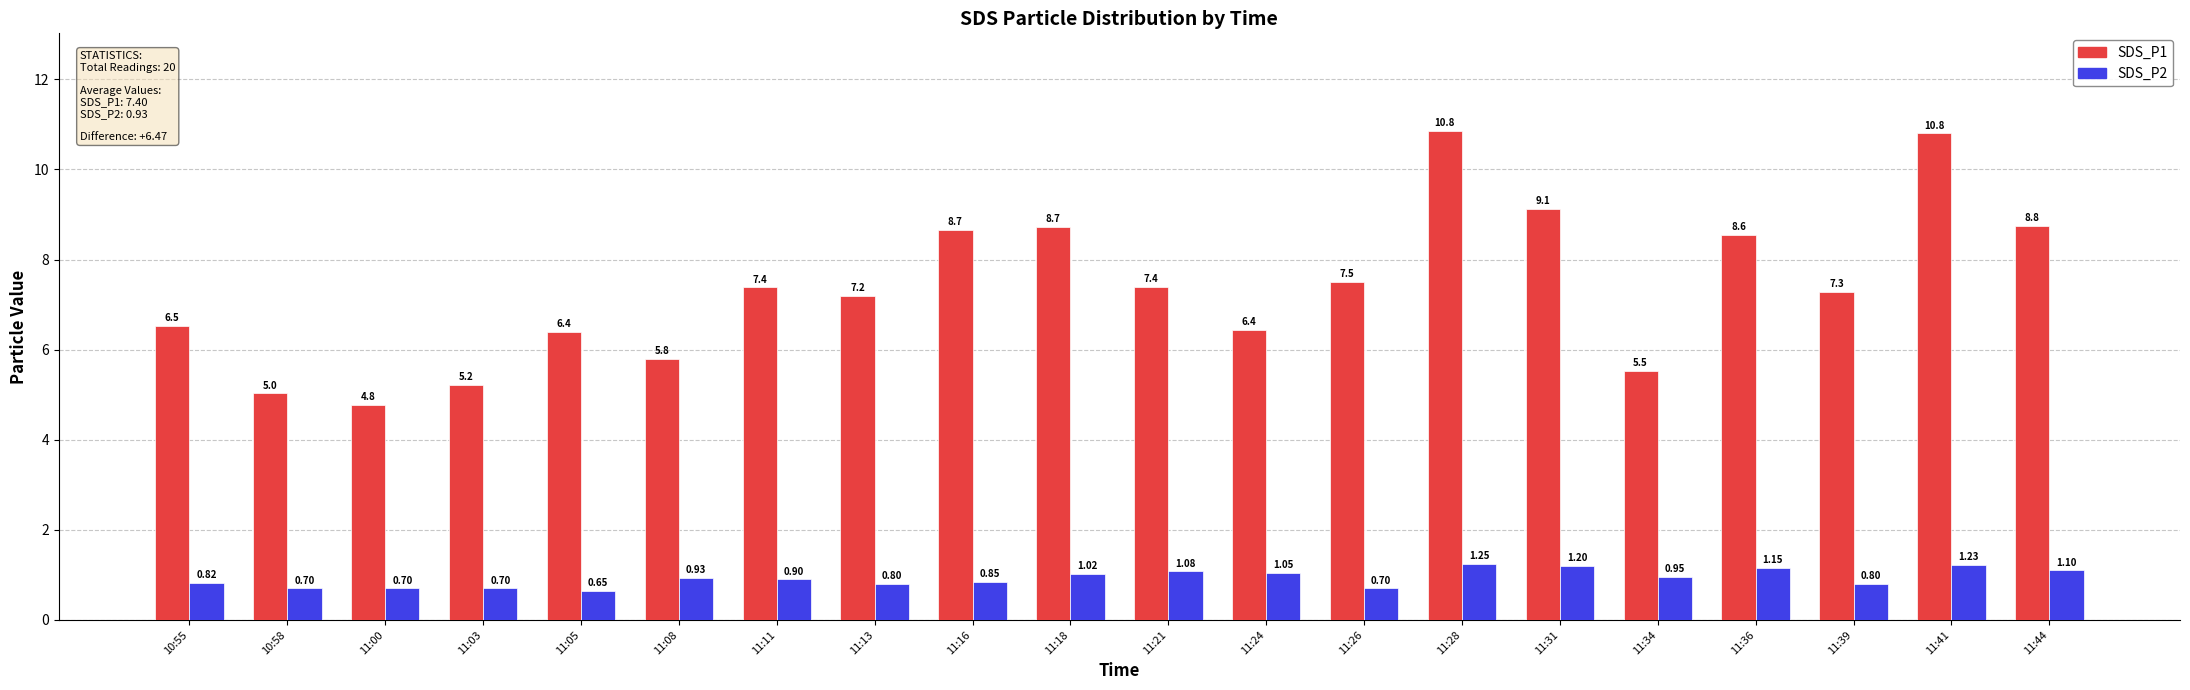

What is the total value across all series at 11:00?

5.5